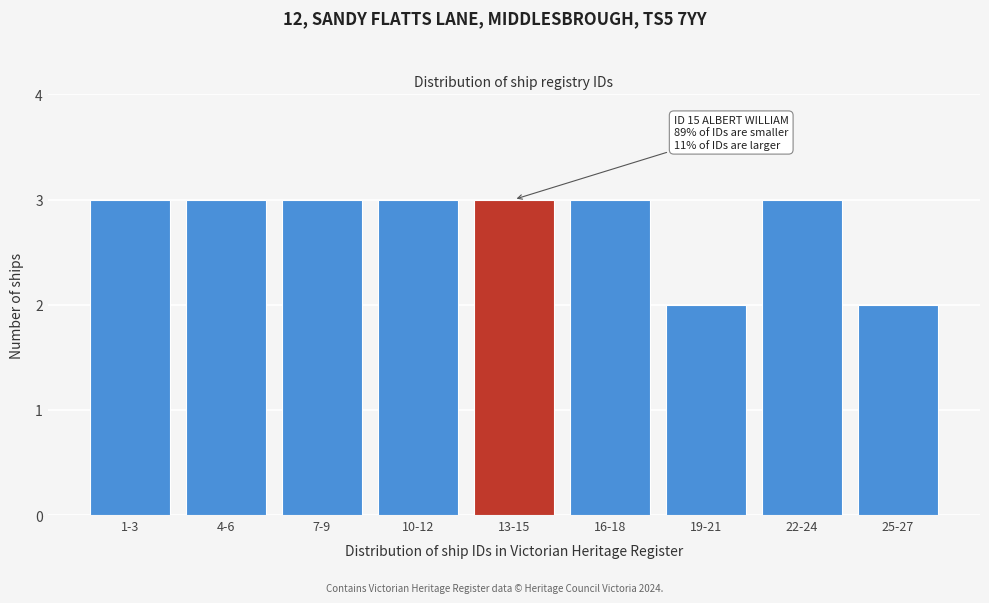

Reading left to right, list all the values displayed in this chart.

1-3=3	4-6=3	7-9=3	10-12=3	13-15=3	16-18=3	19-21=2	22-24=3	25-27=2